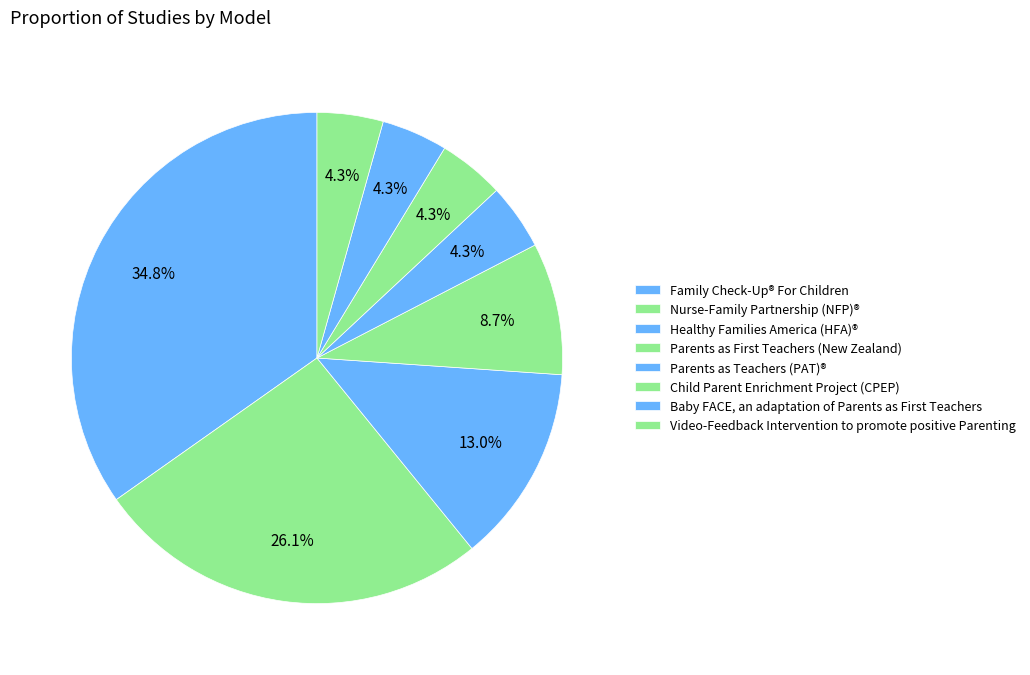

How many segments does this pie chart have?

8